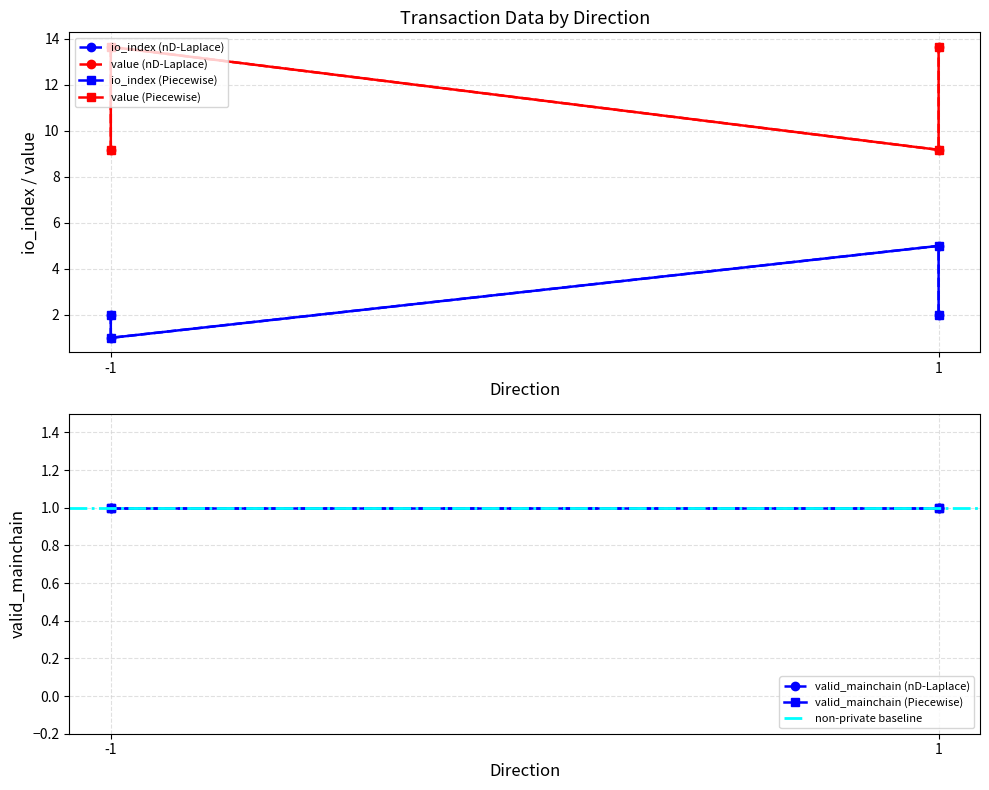

What is the value of the io_index point at the 1st from the left?

2.0